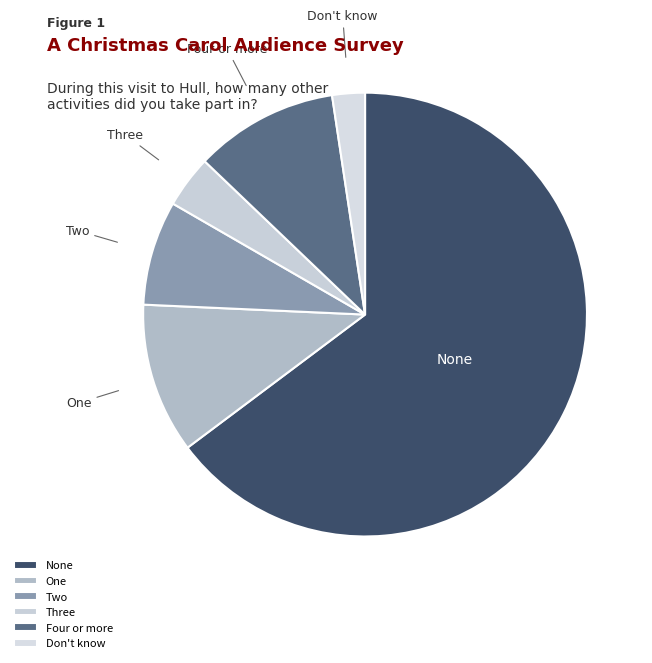

Which category has the biggest portion of the pie?

None